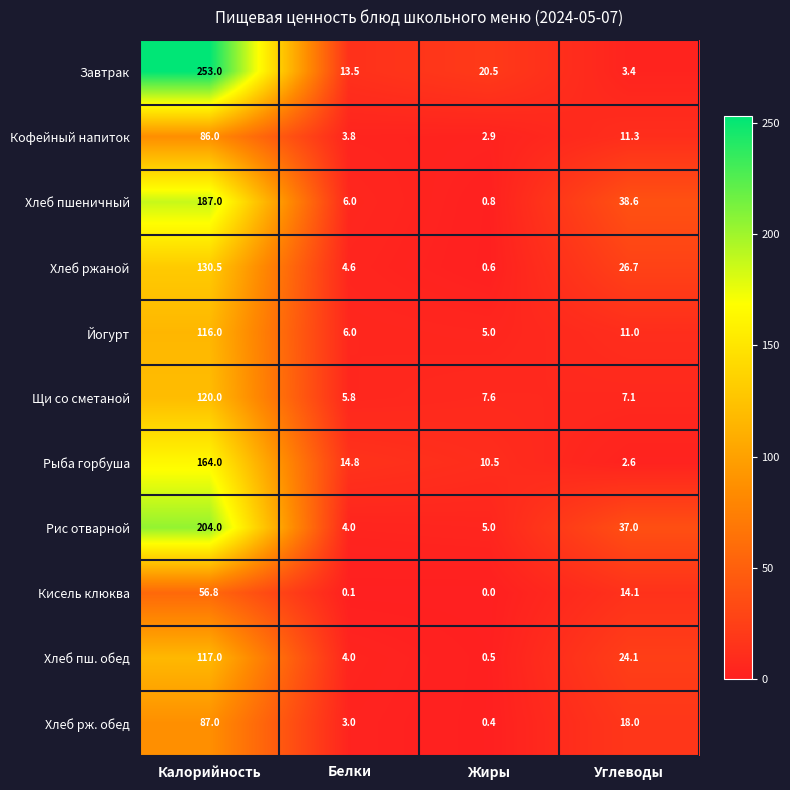

Which series has the largest total across all categories?

Завтрак